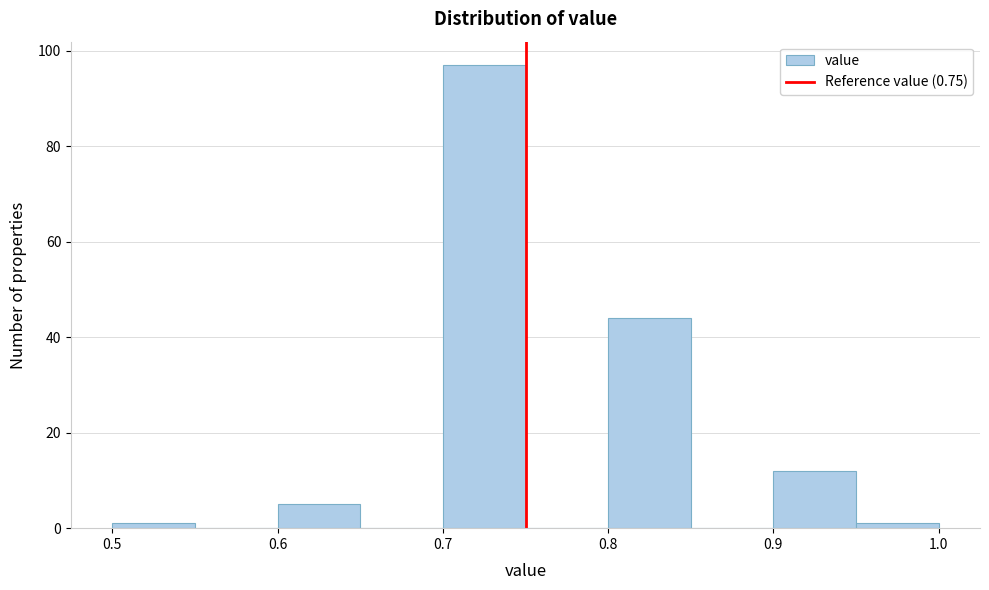

Over which range of the x-axis is the bar tallest?

0.70 to 0.75